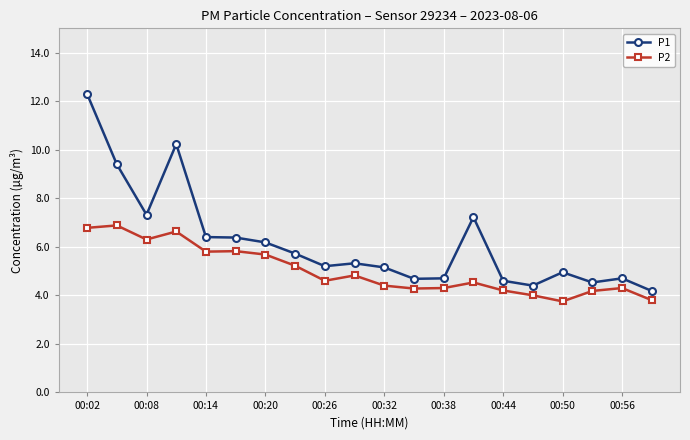

Rank the series by their maximum value, from highest to lowest.

P1, P2